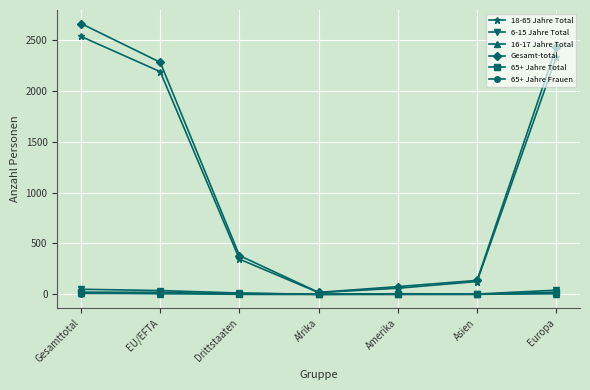

Which series has the largest range (max minus min)?

Gesamt-total